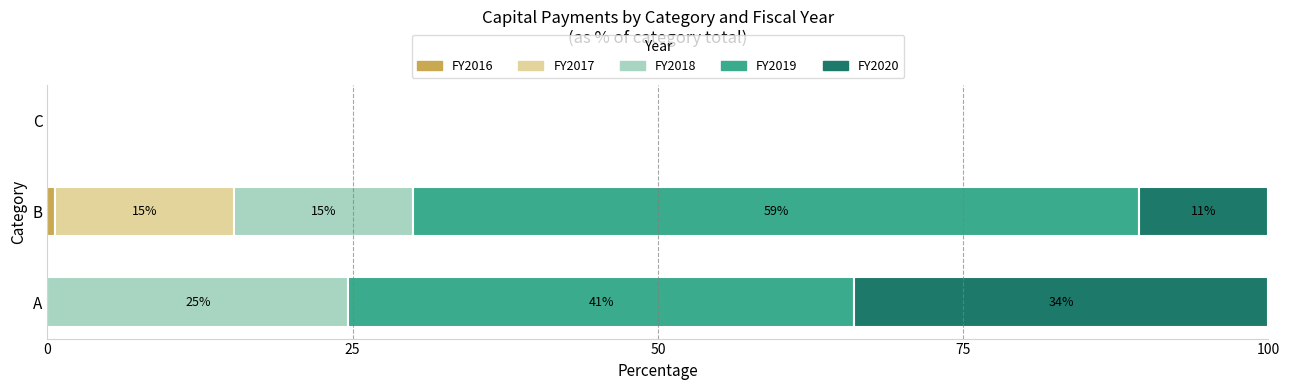

How many distinct data groups are displayed?

5